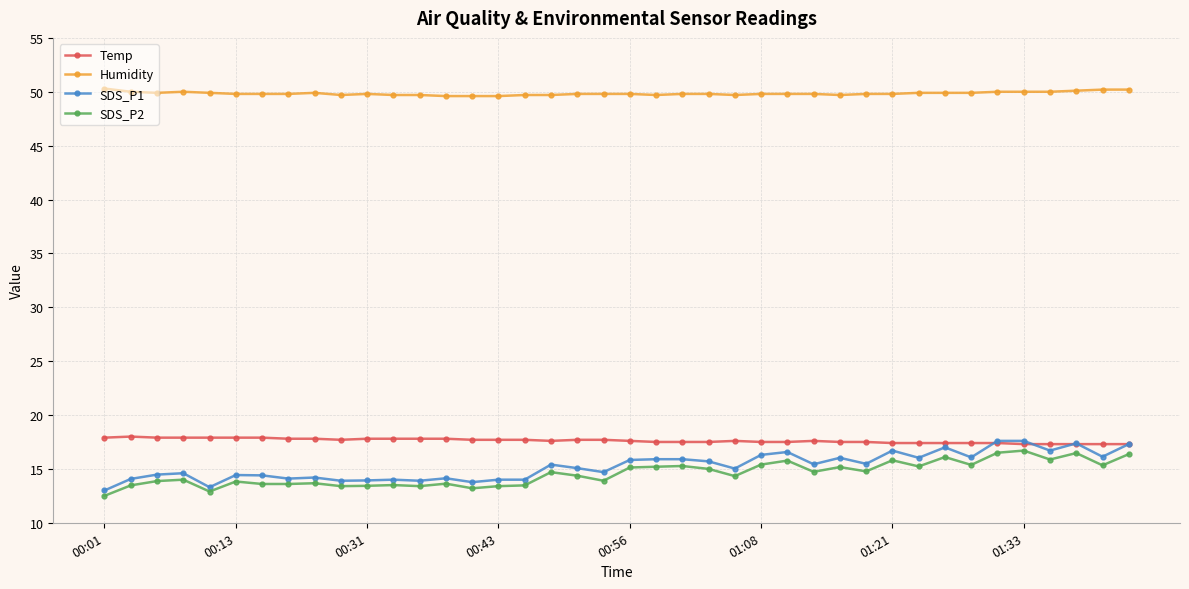

What is the maximum value for Temp?

18.0